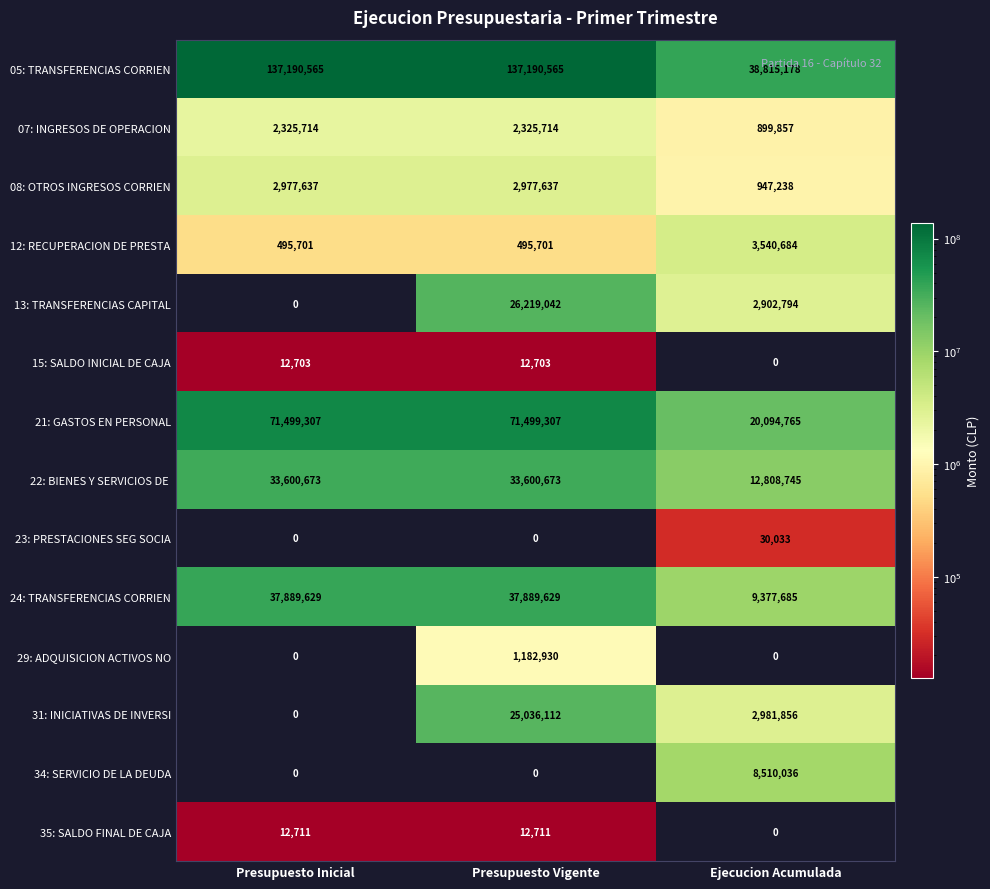

Which series has the largest total across all categories?

05: TRANSFERENCIAS CORRIEN